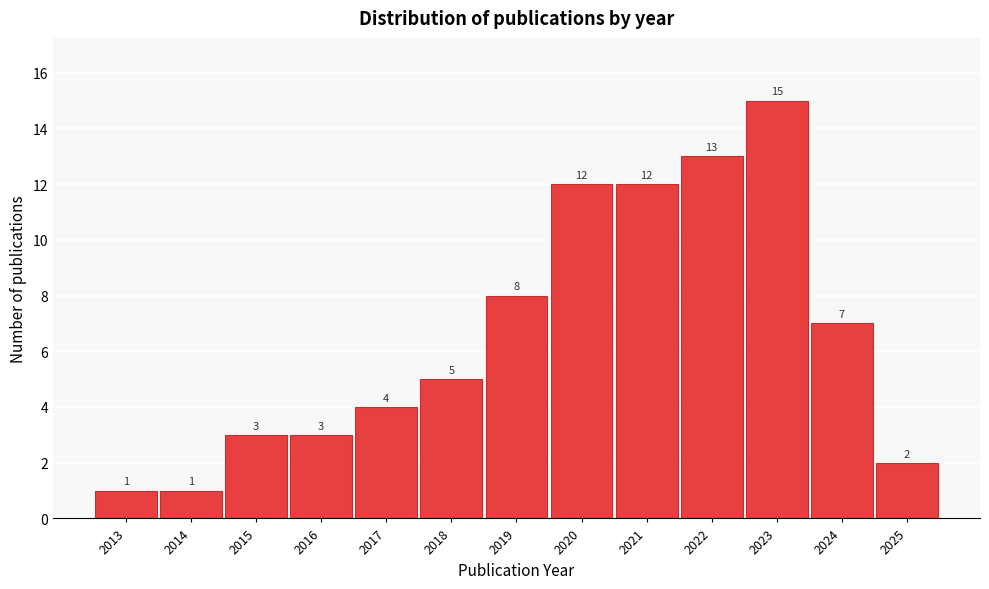

Reading right to left, list all the values displayed in this chart.

2025=2	2024=7	2023=15	2022=13	2021=12	2020=12	2019=8	2018=5	2017=4	2016=3	2015=3	2014=1	2013=1